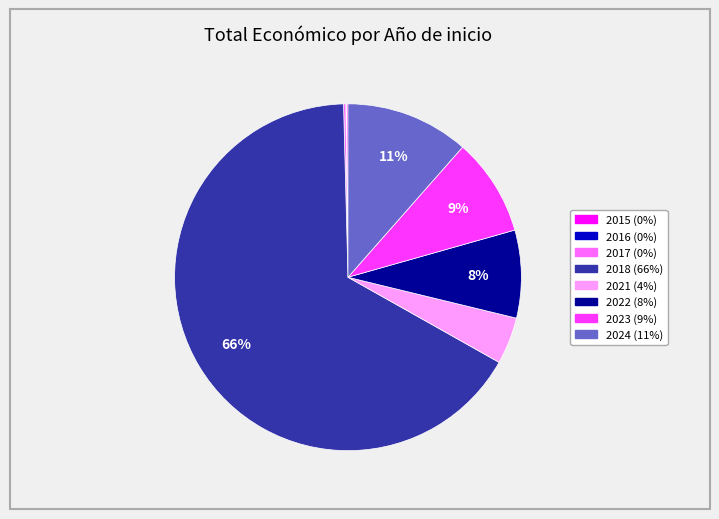

Is there a majority slice in this chart?

Yes